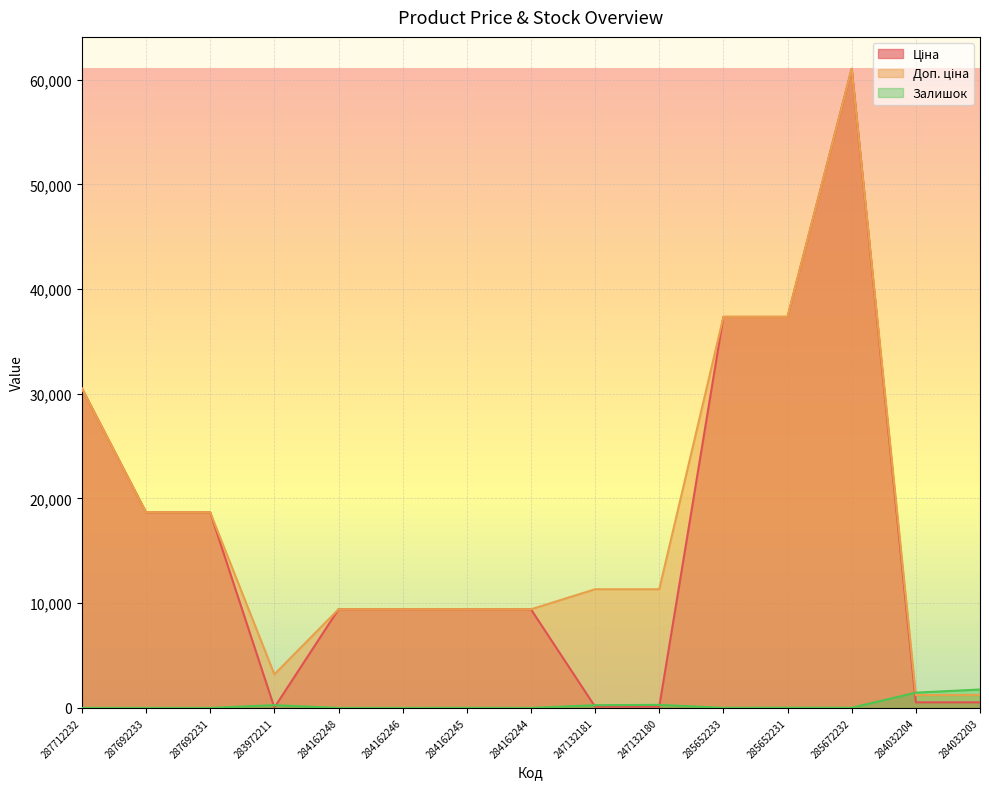

What is the label of the 5th point from the left?

284162248